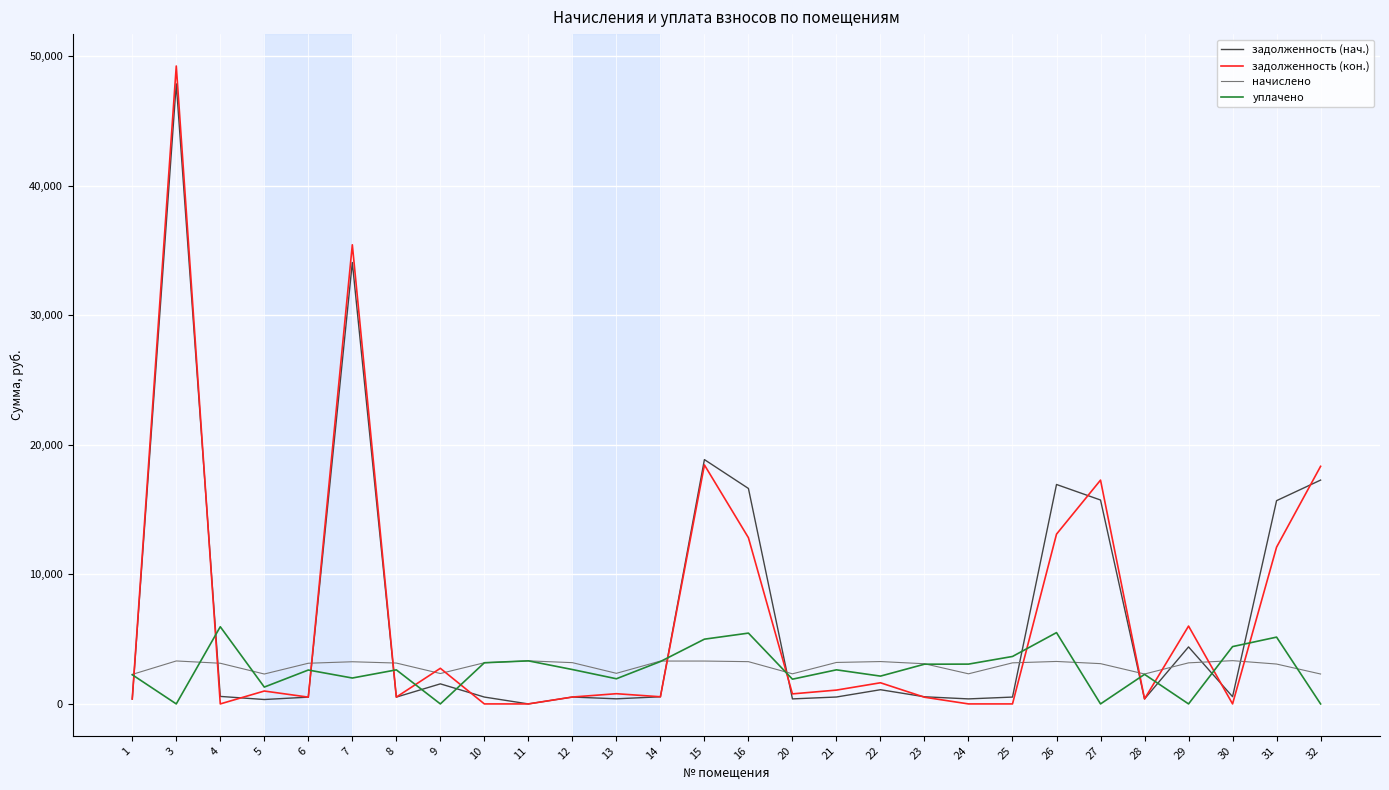

True or false: уплачено and начислено intersect in this chart.

True